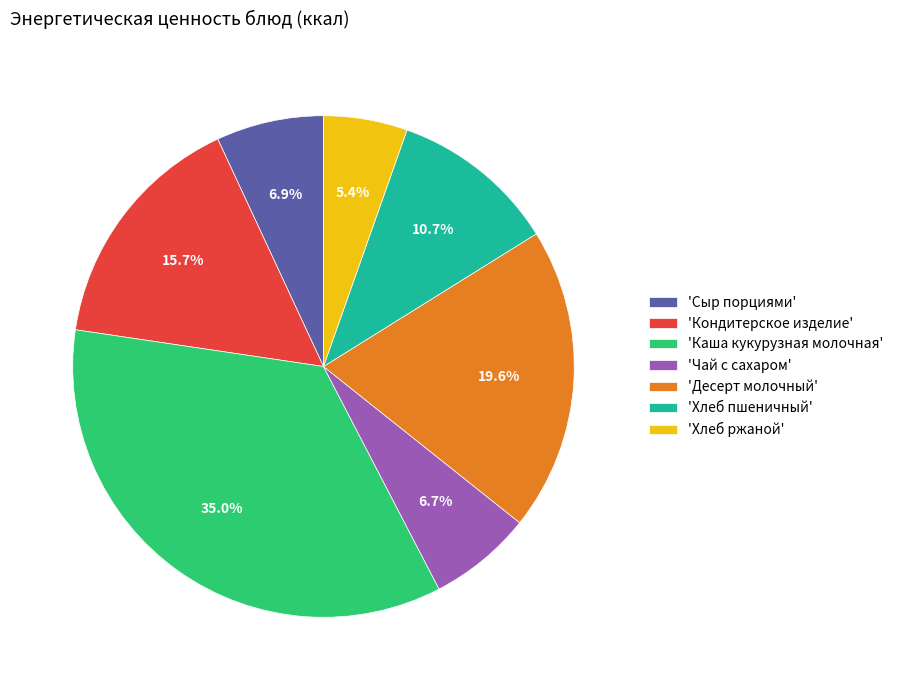

Which category has the smallest portion of the pie?

'Хлеб ржаной'